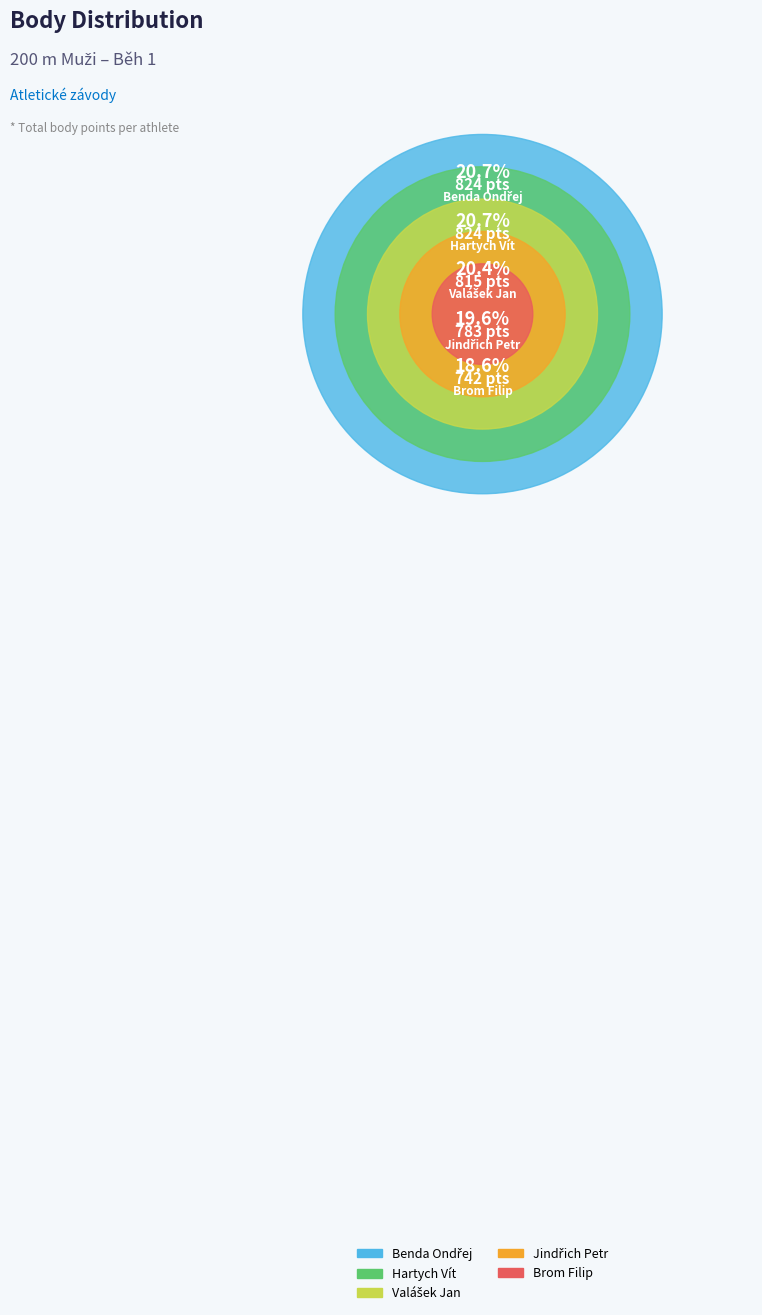

How many segments does this pie chart have?

5